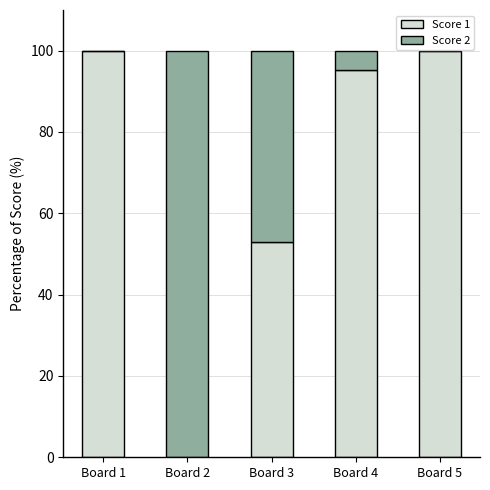

What is the total value across all series at Board 3?

100.0